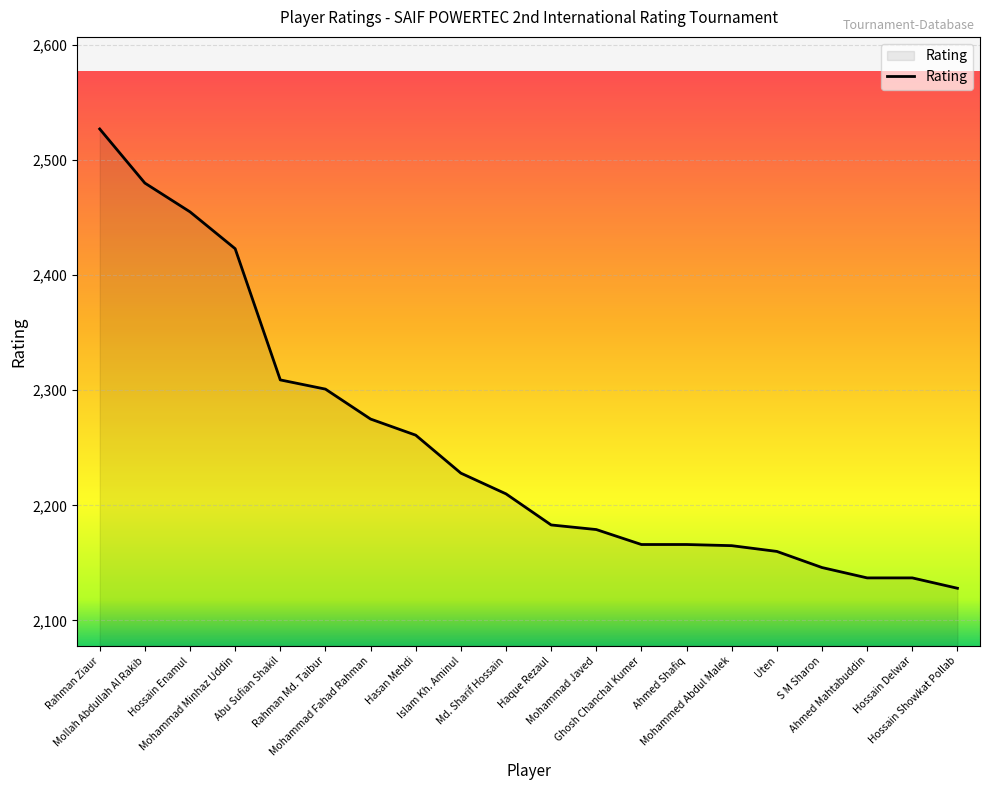

How many lines are shown in the chart?

1